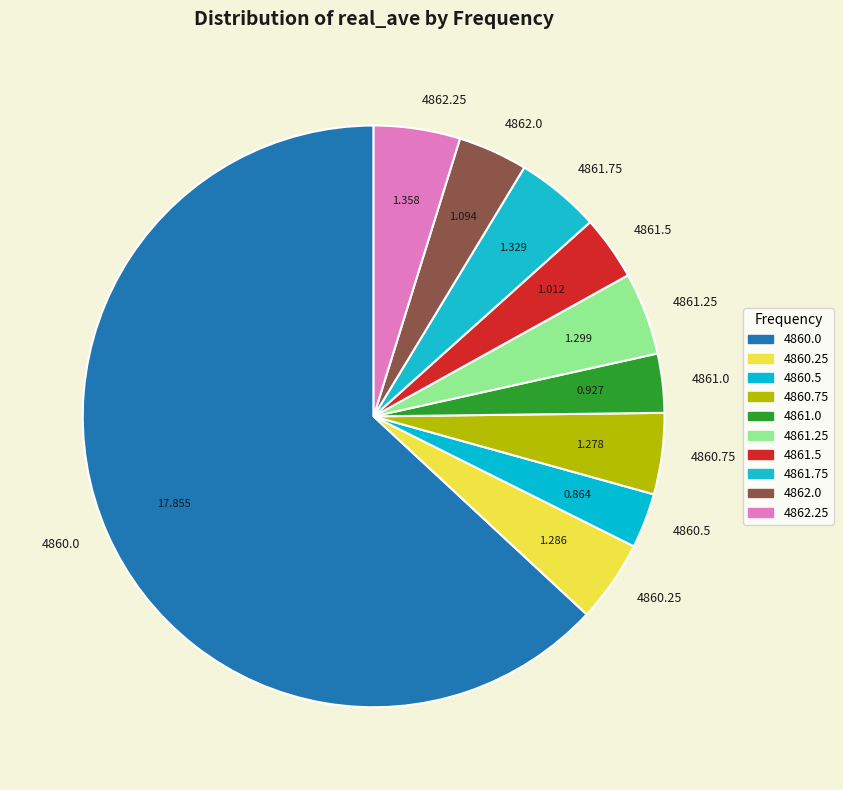

Is it true that 4860.0 is 76% of the pie?

False